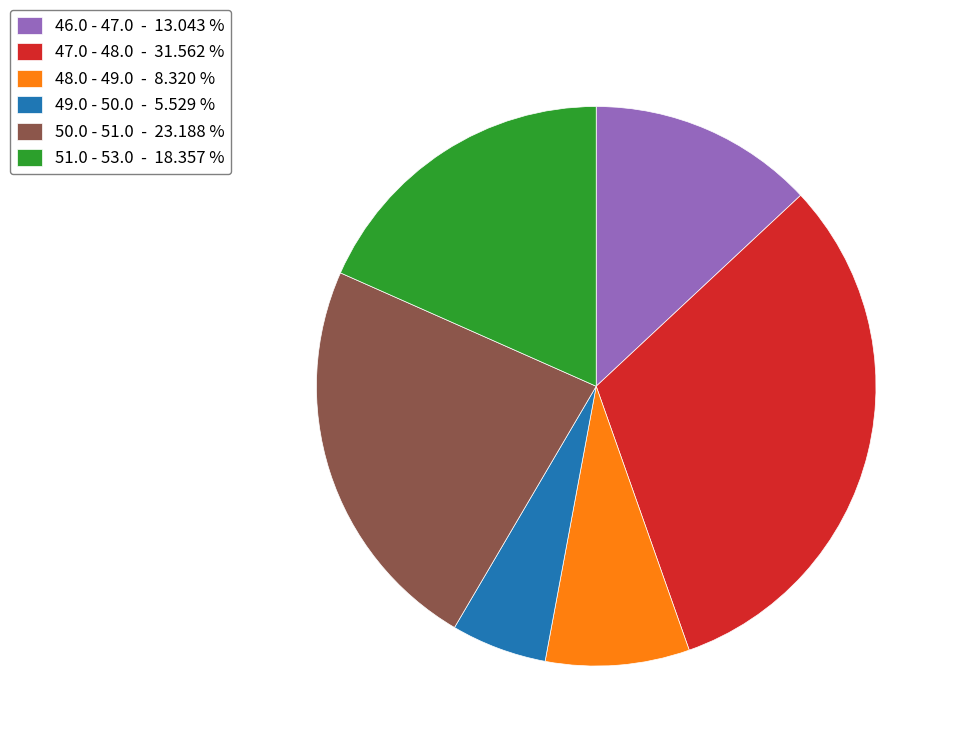

How many slices are in this pie chart?

6